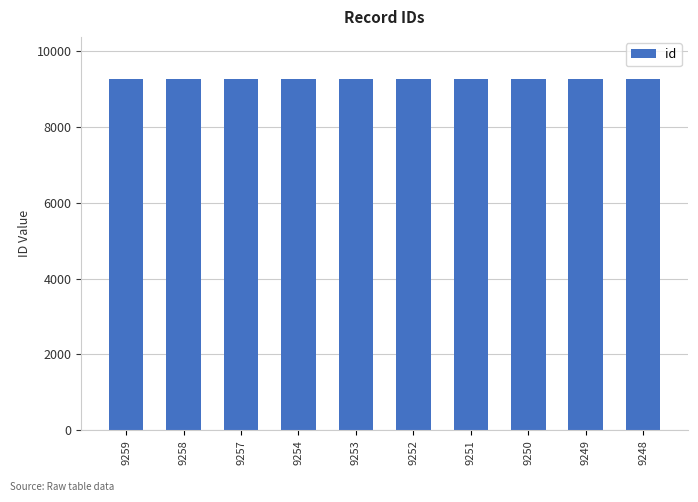

How many bars are there in total?

10